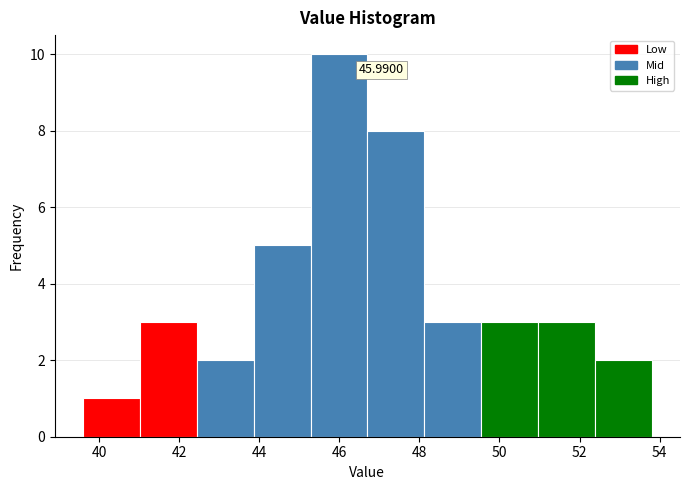

Over which range of the x-axis is the bar tallest?

45.28 to 46.70